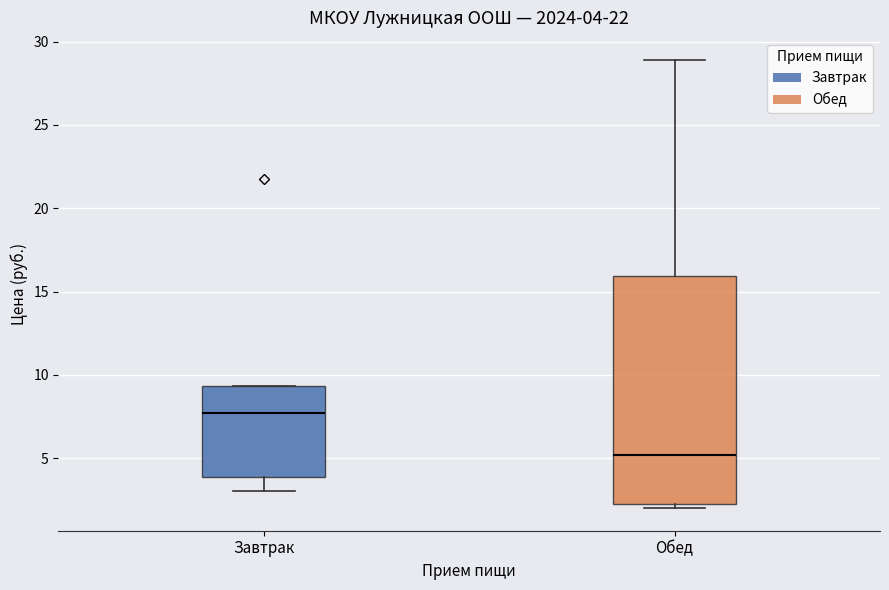

Which box's median line is the highest?

Завтрак